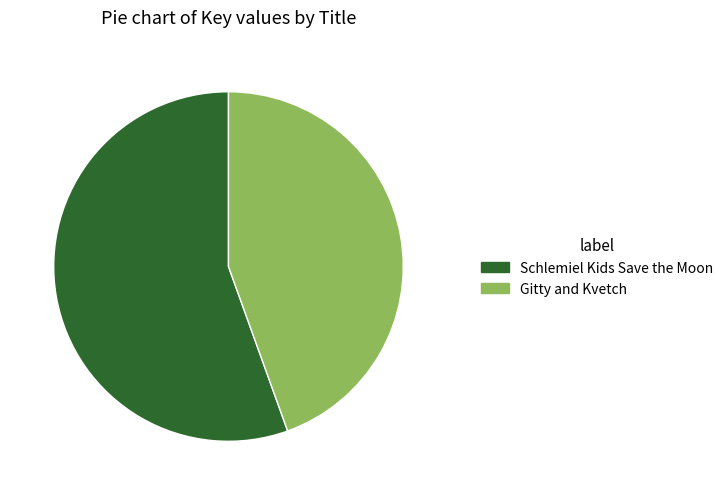

Is it true that Schlemiel Kids Save the Moon is 64% of the pie?

False